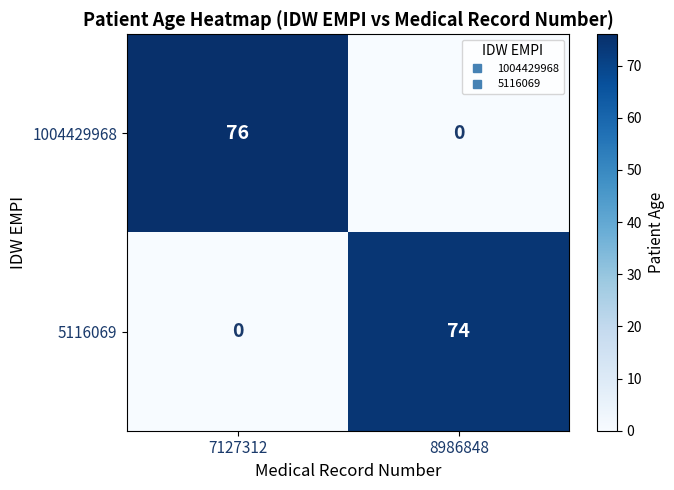

Between 7127312 and 8986848, which series saw the biggest shift?

1004429968